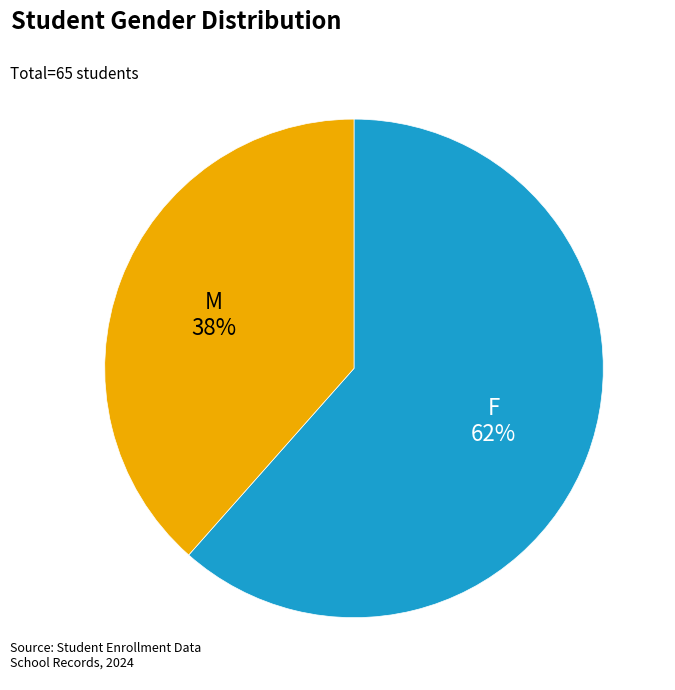

To the nearest percent, what is the combined percentage of M and F?

100%